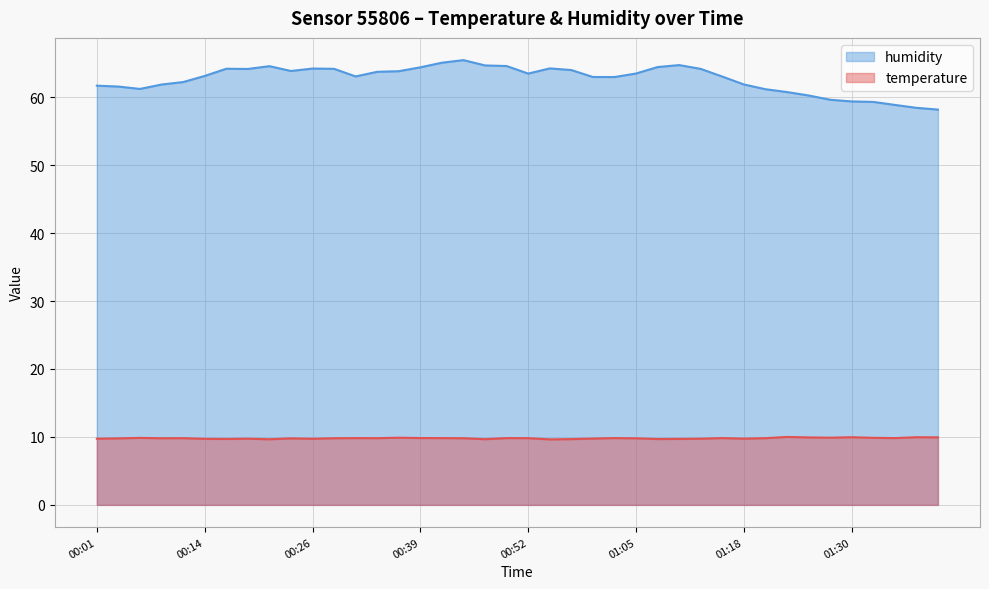

What is the difference between the second highest and minimum values in the temperature series?

0.3